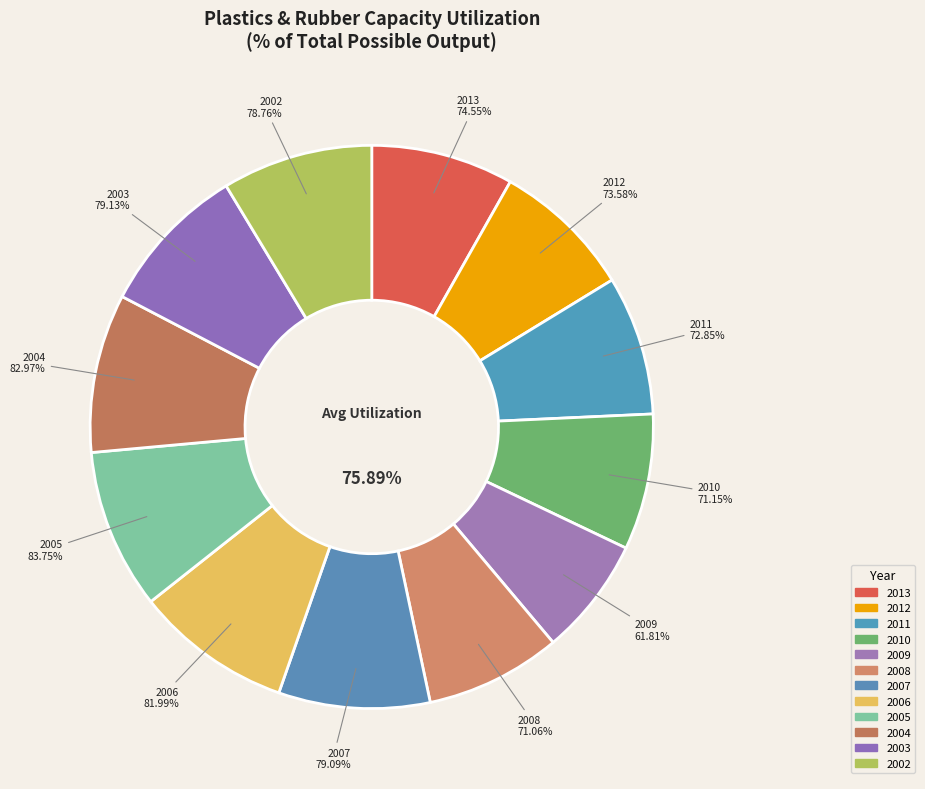

How many slices are in this pie chart?

12